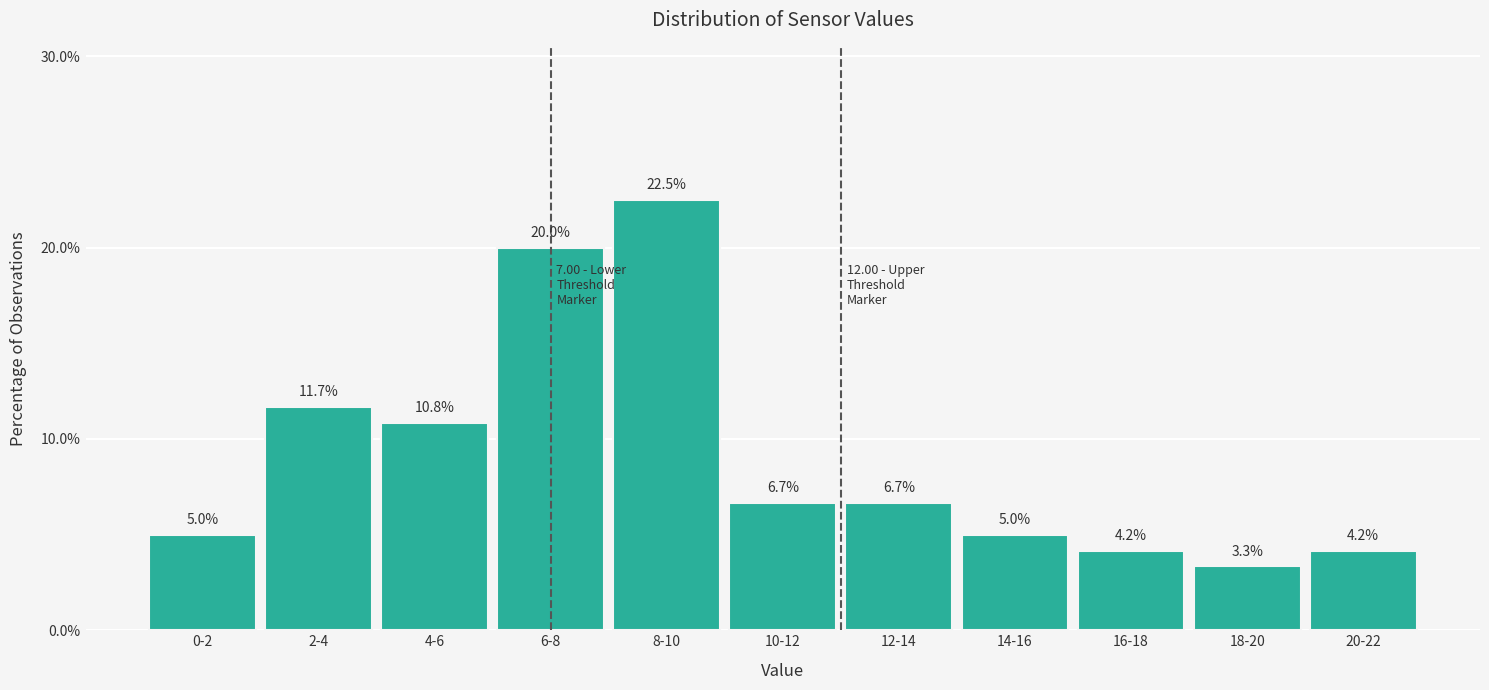

Reading right to left, extract all data points from this chart.

20-22=4.2	18-20=3.3	16-18=4.2	14-16=5.0	12-14=6.7	10-12=6.7	8-10=22.5	6-8=20.0	4-6=10.8	2-4=11.7	0-2=5.0